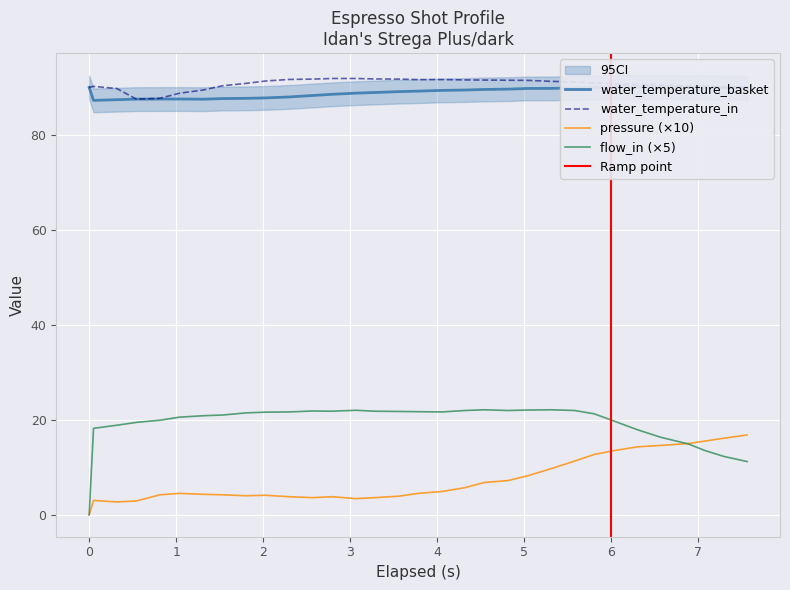

Reading left to right, transcribe all the data shown in this chart.

pressure: 0.0	3.0	2.7	2.9	4.2	4.5	4.3	4.2	4.0	4.1	3.8	3.6	3.8	3.4	3.6	3.9	4.5	4.9	5.7	6.8	7.2	8.2	9.7	11.3	12.7	13.5	14.3	14.6	15.0	15.5	16.1	16.8
water_temperature_basket: 90.0	87.3	87.4	87.5	87.5	87.5	87.5	87.6	87.7	87.8	88.0	88.3	88.5	88.8	88.9	89.1	89.2	89.4	89.4	89.6	89.6	89.8	89.8	89.9	90.0	90.1	90.1	90.1	90.0	90.0	89.9	89.9
water_temperature_in: 90.0	90.2	89.8	87.5	87.7	88.8	89.5	90.3	90.8	91.3	91.7	91.7	91.9	91.9	91.8	91.7	91.6	91.6	91.6	91.5	91.5	91.5	91.3	91.1	90.9	90.8	90.6	90.5	90.3	90.2	90.1	90.0
flow_in: 0.0	18.2	18.9	19.4	19.9	20.6	20.9	21.0	21.4	21.6	21.6	21.9	21.8	22.0	21.8	21.8	21.7	21.6	21.9	22.1	21.9	22.1	22.1	21.9	21.2	19.8	17.9	16.3	14.9	13.6	12.3	11.2